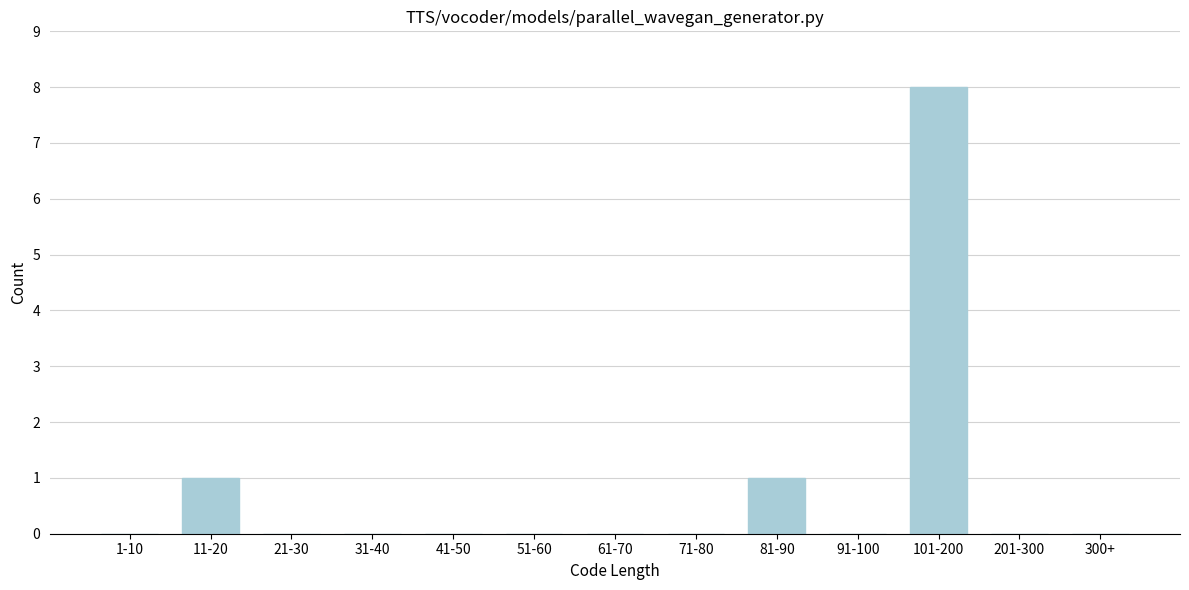

Reading left to right, transcribe all the data shown in this chart.

1-10=0	11-20=1	21-30=0	31-40=0	41-50=0	51-60=0	61-70=0	71-80=0	81-90=1	91-100=0	101-200=8	201-300=0	300+=0